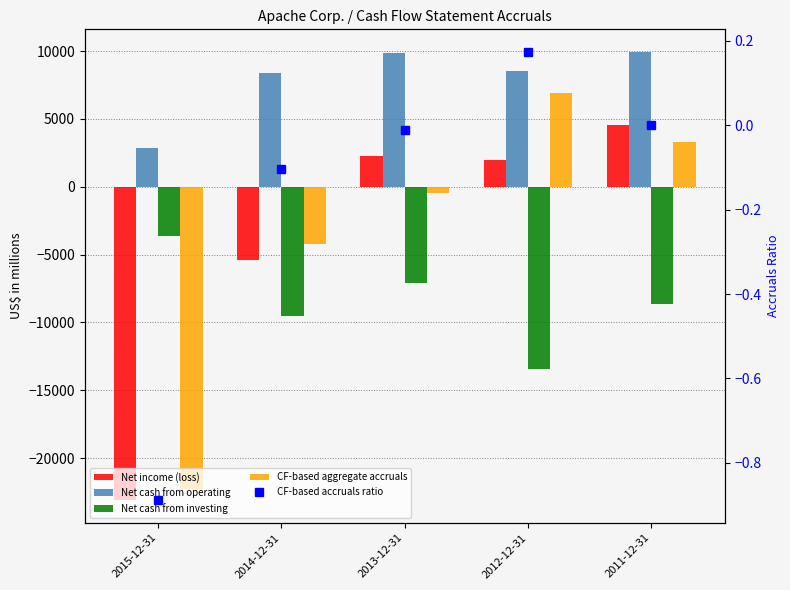

At which label does CF-based accruals ratio reach its peak?

2012-12-31